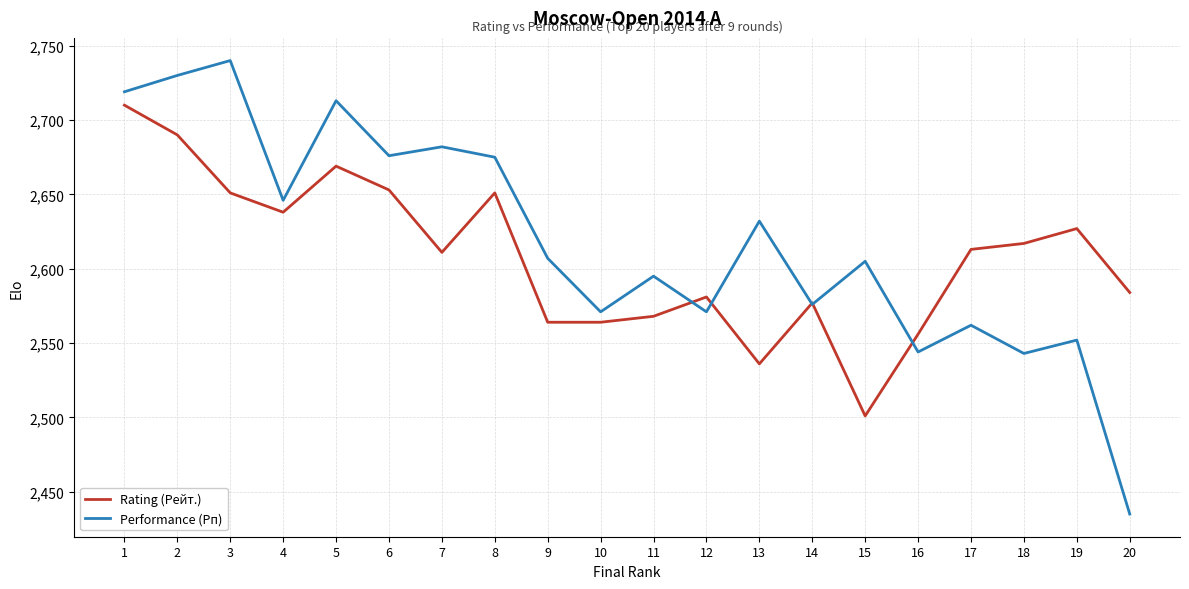

Is the value of Rating (Рейт.) at 8 greater than the value of Performance (Рп) at 19?

Yes